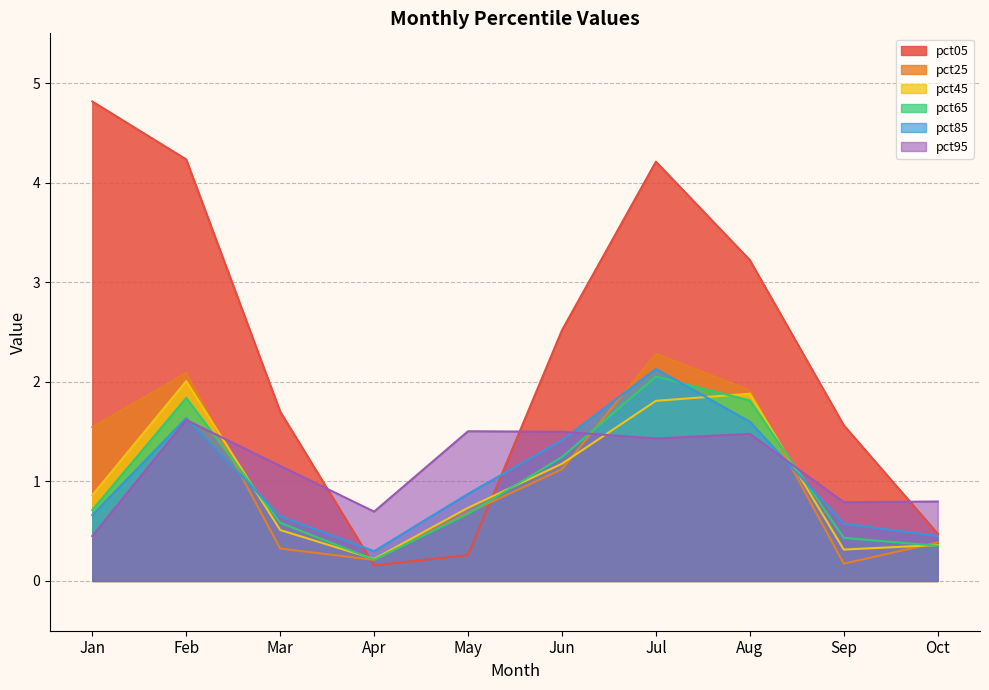

What is the approximate value of pct95 at Mar?

1.2